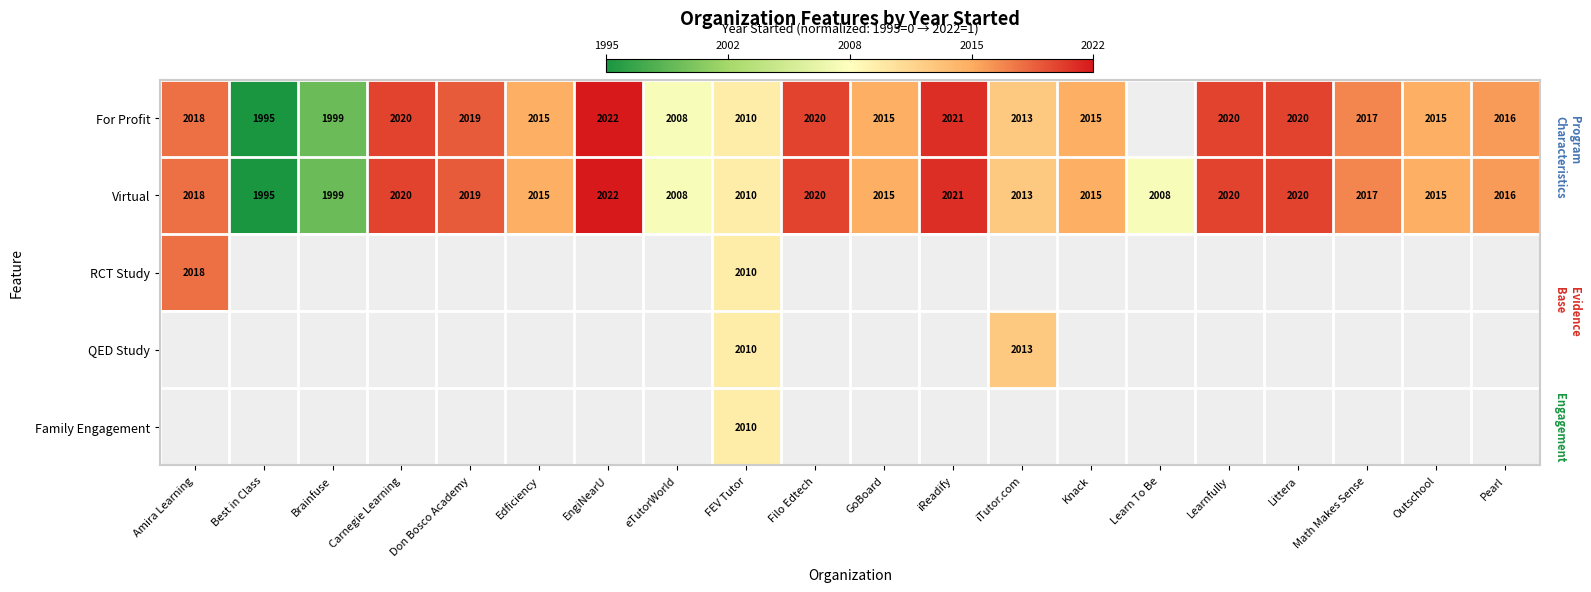

Where does the Virtual series first go above 2016?

Amira Learning